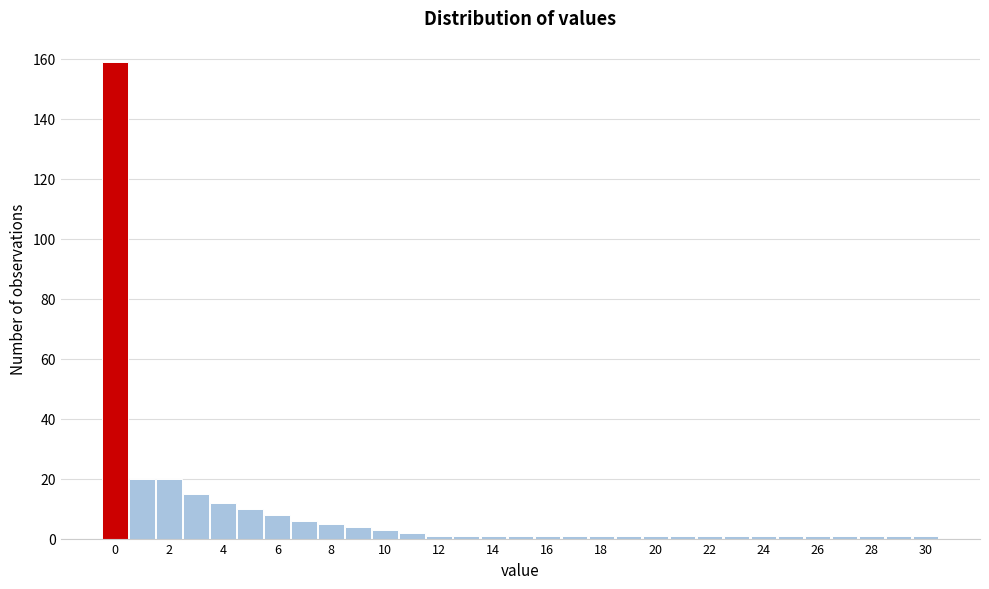

Reading left to right, list every bar in this chart as the range it spans on the x-axis followed by its height. Neither the bar edges nor the heights are printed on the chart, so give them approximately, as read against the axes.

-0.5 to 0.5: 160
0.5 to 1.5: 20
1.5 to 2.5: 20
2.5 to 3.5: 16
3.5 to 4.5: 12
4.5 to 5.5: 10
5.5 to 6.5: 8
6.5 to 7.5: 6
7.5 to 8.5: 6
8.5 to 9.5: 4
9.5 to 10.5: 4
10.5 to 11.5: 2
11.5 to 12.5: under 2
12.5 to 13.5: under 2
13.5 to 14.5: under 2
14.5 to 15.5: under 2
15.5 to 16.5: under 2
16.5 to 17.5: under 2
17.5 to 18.5: under 2
18.5 to 19.5: under 2
19.5 to 20.5: under 2
20.5 to 21.5: under 2
21.5 to 22.5: under 2
22.5 to 23.5: under 2
23.5 to 24.5: under 2
24.5 to 25.5: under 2
25.5 to 26.5: under 2
26.5 to 27.5: under 2
27.5 to 28.5: under 2
28.5 to 29.5: under 2
29.5 to 30.5: under 2